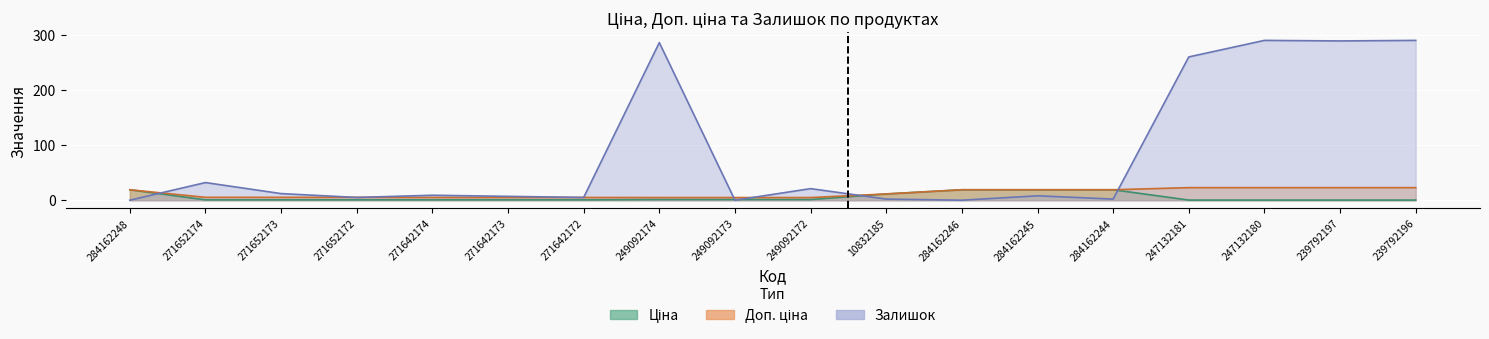

At which category does the chart reach its minimum across all series?

284162248